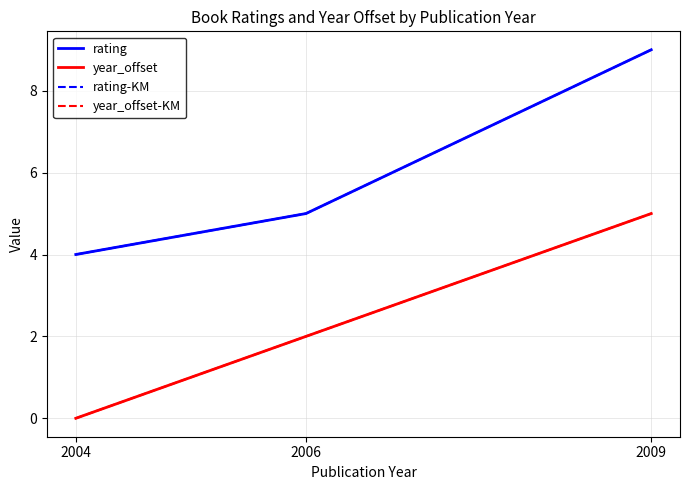

What is the value of the year_offset-KM point at the 2nd from the left?

2